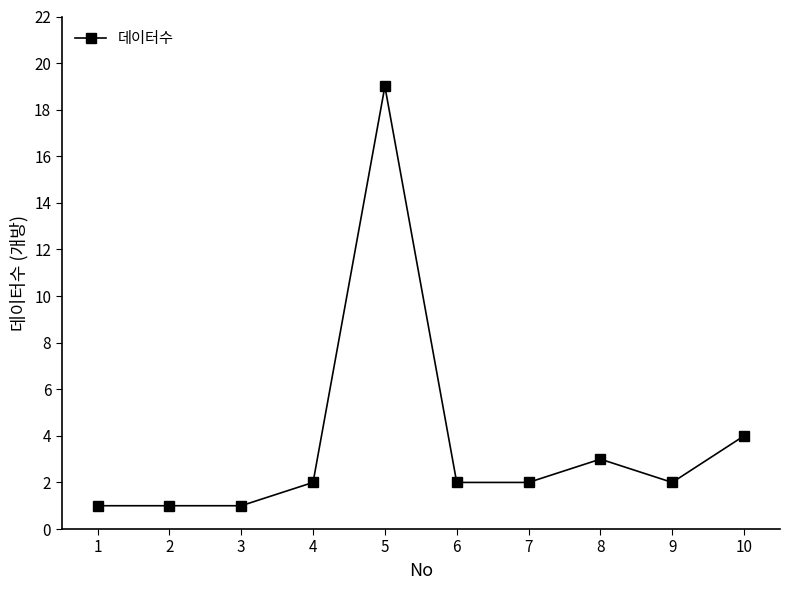

How many series are shown in this chart?

1